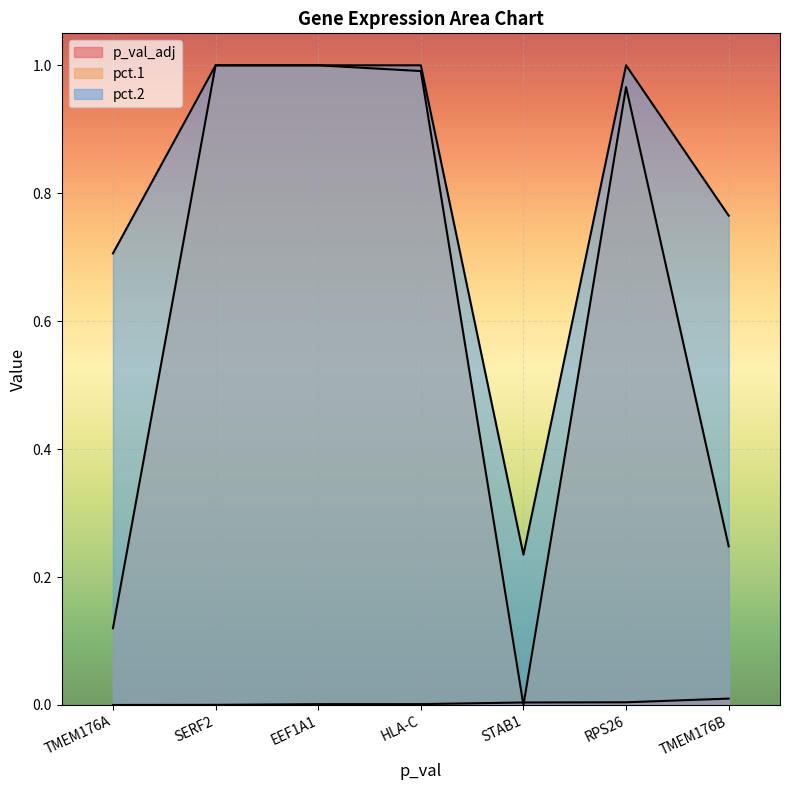

Reading right to left, transcribe all the data shown in this chart.

p_val_adj: 0.0	0.0	0.0	0.0	0.0	0.0	0.0
pct.1: 0.2	1.0	0.0	1.0	1.0	1.0	0.1
pct.2: 0.8	1.0	0.2	1.0	1.0	1.0	0.7